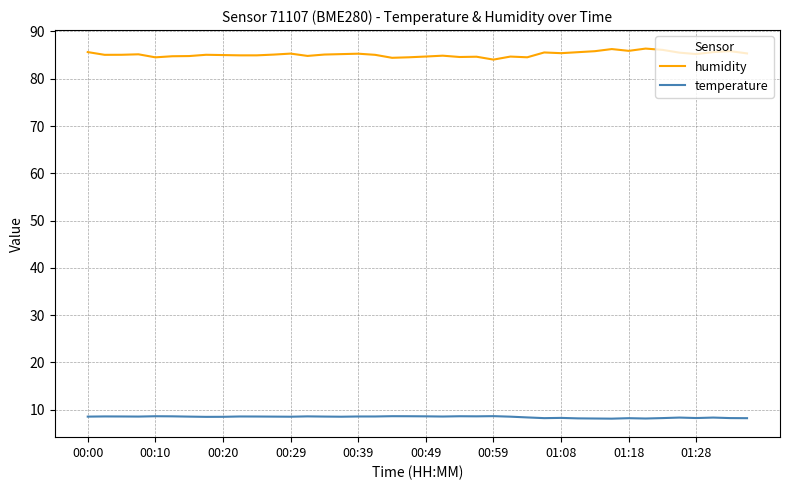

Which series has the largest total across all categories?

humidity